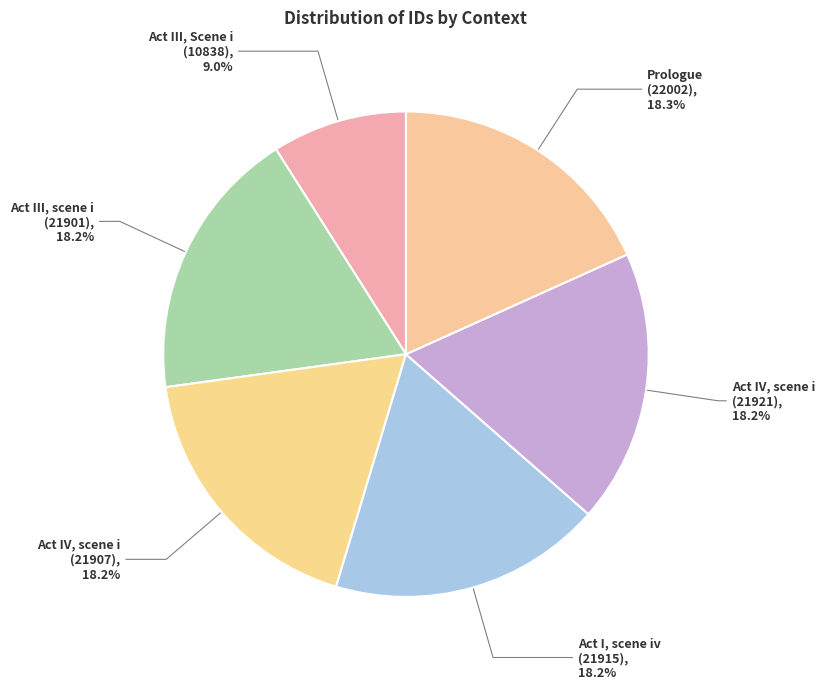

What is the total percentage of Act IV, scene i (21907) and Act III, Scene i (10838)?

27.2%